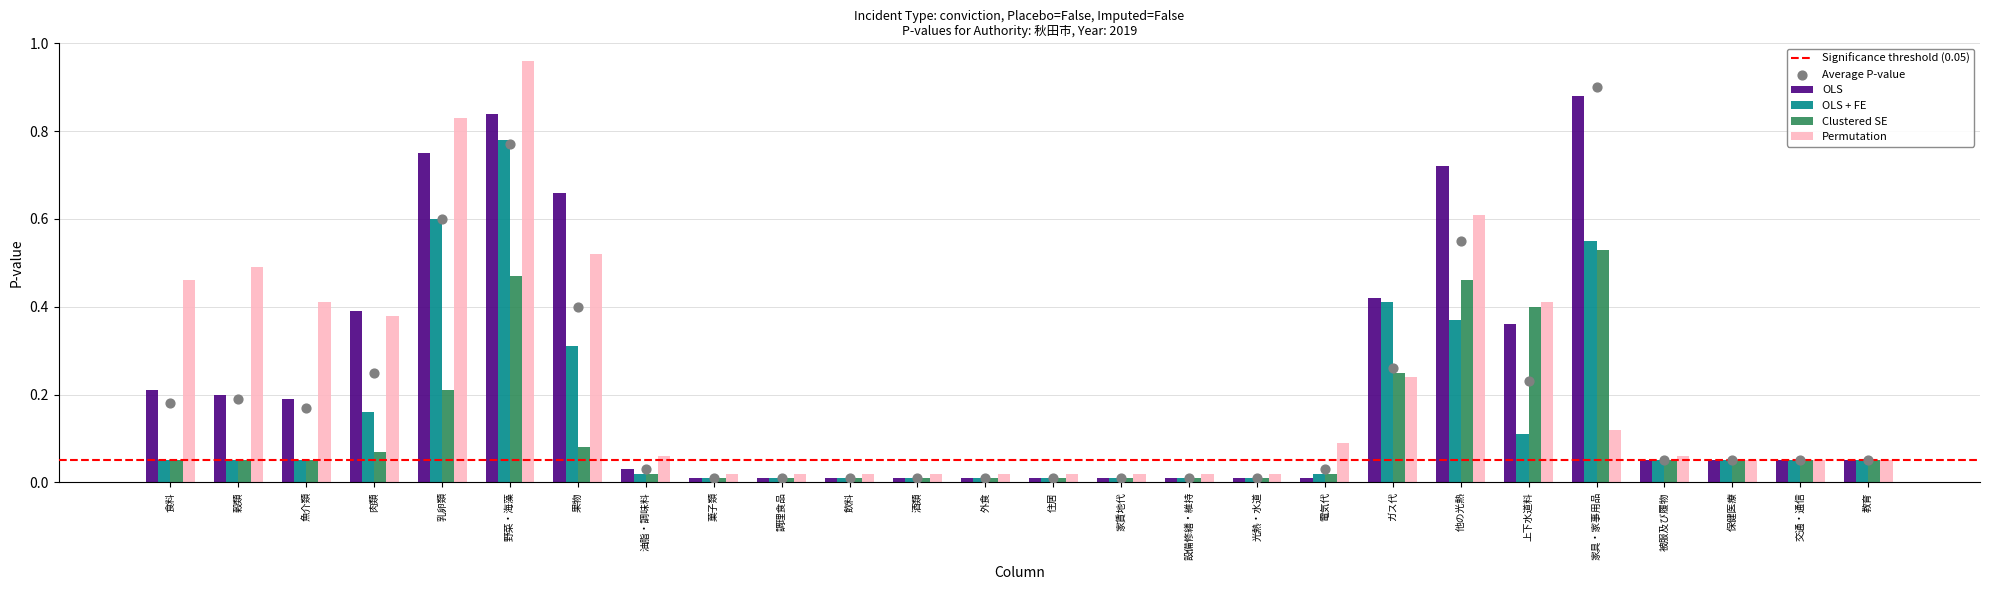

At how many categories does at least one series exceed 0?

26